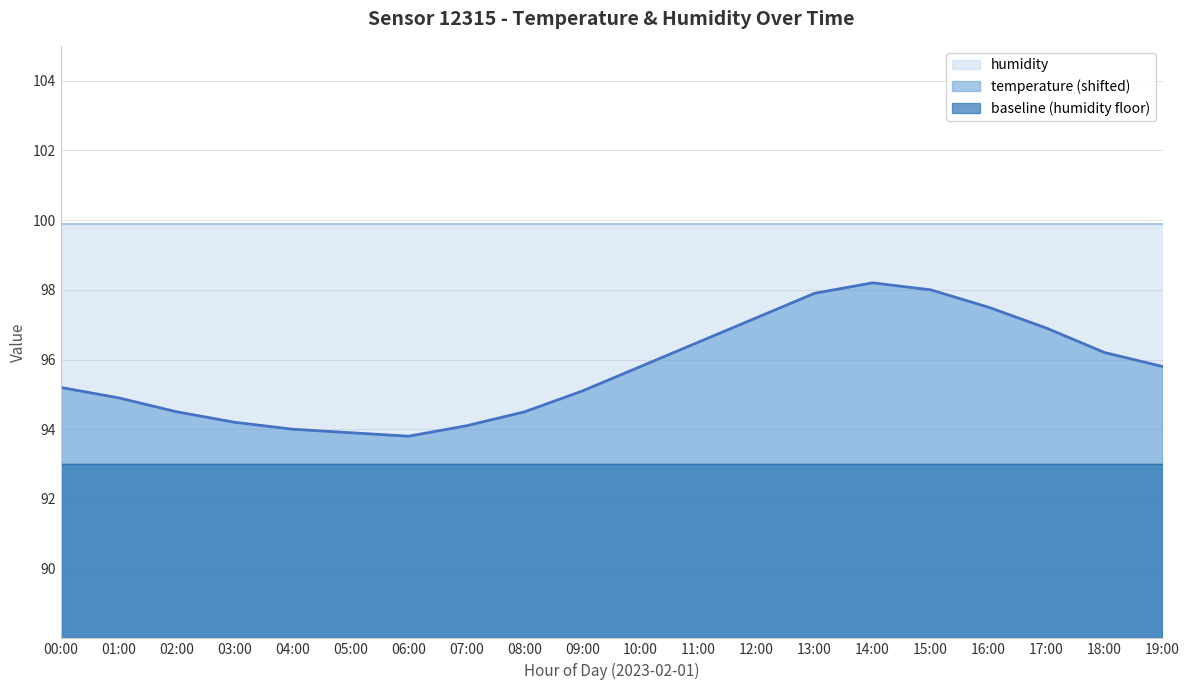

What is the label of the 7th point from the right?

13:00